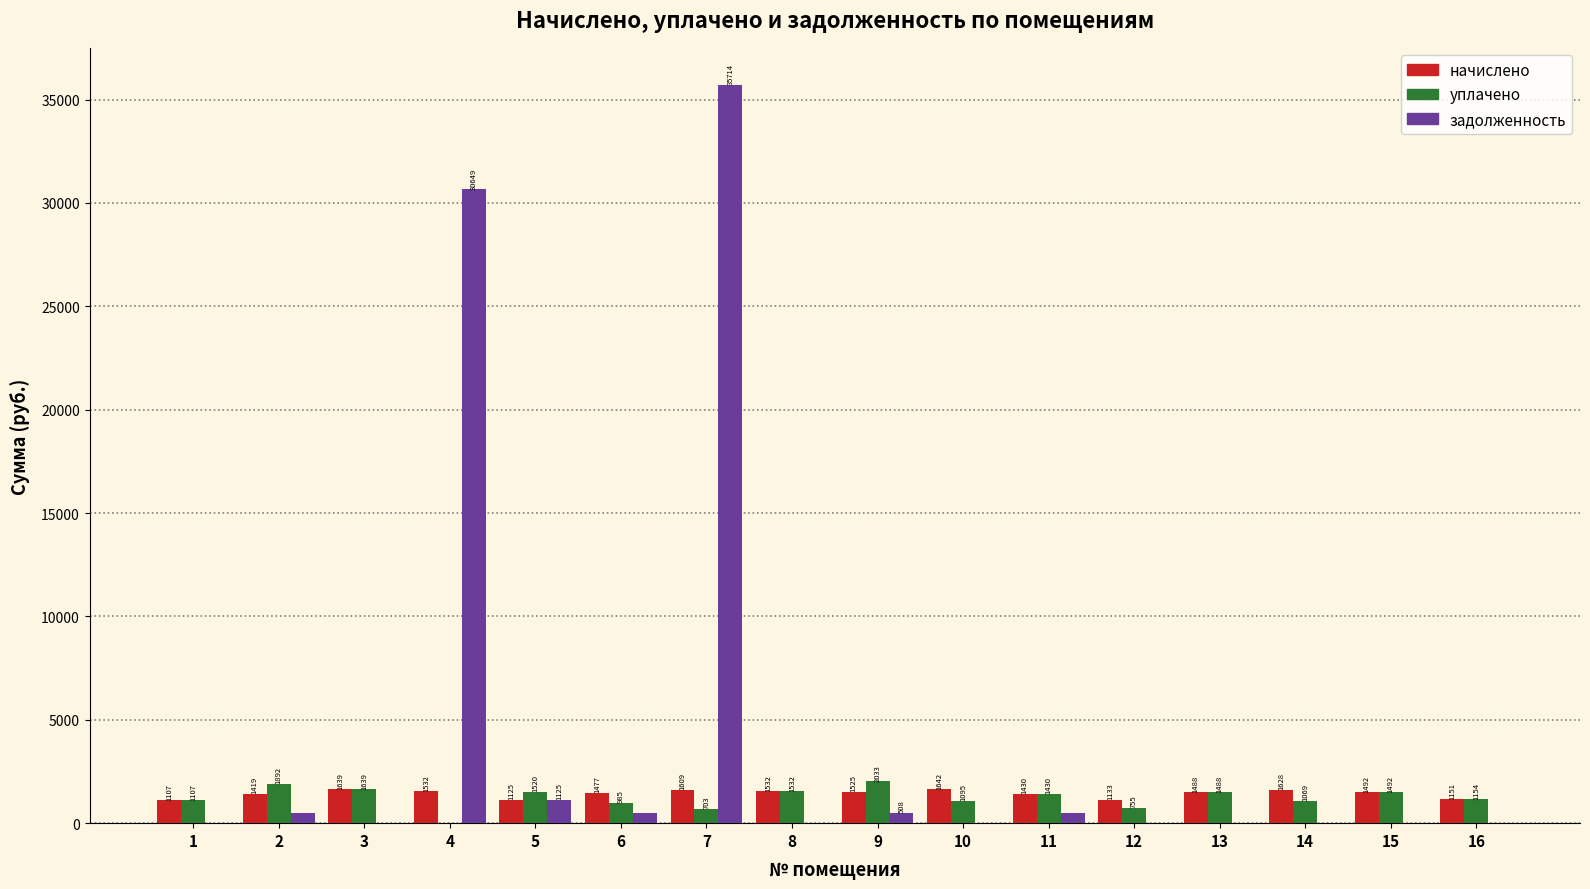

Which label corresponds to the largest value in the chart?

7